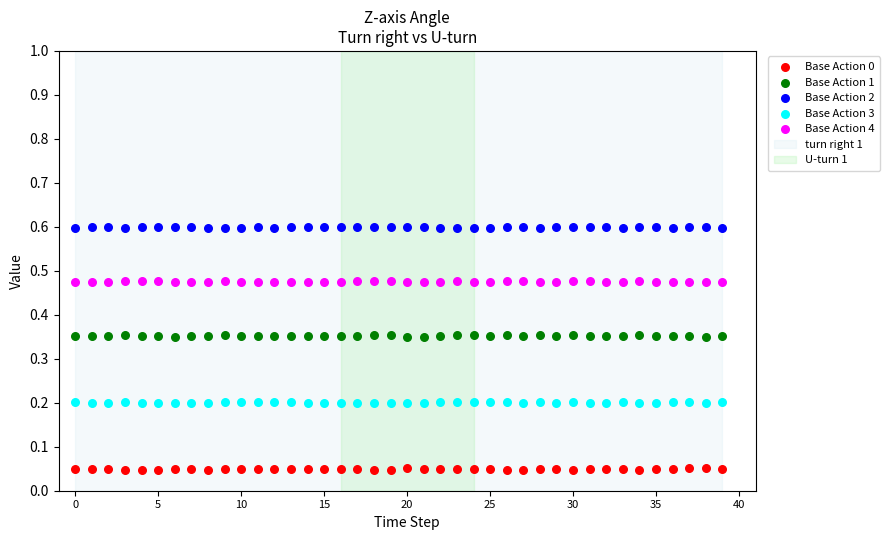

Which series contains the highest Y value?

Base Action 2